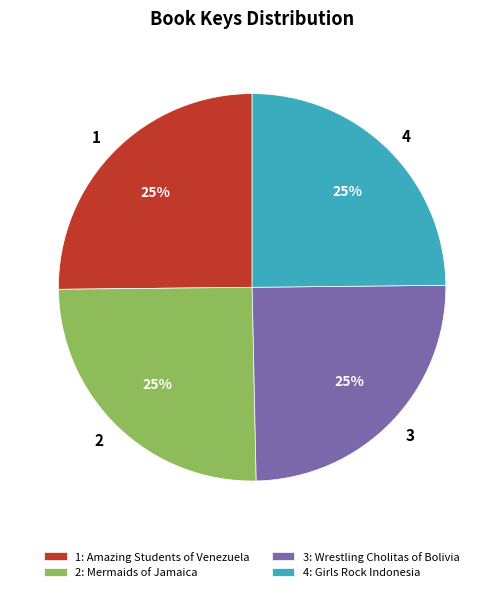

Is there a majority slice in this chart?

No